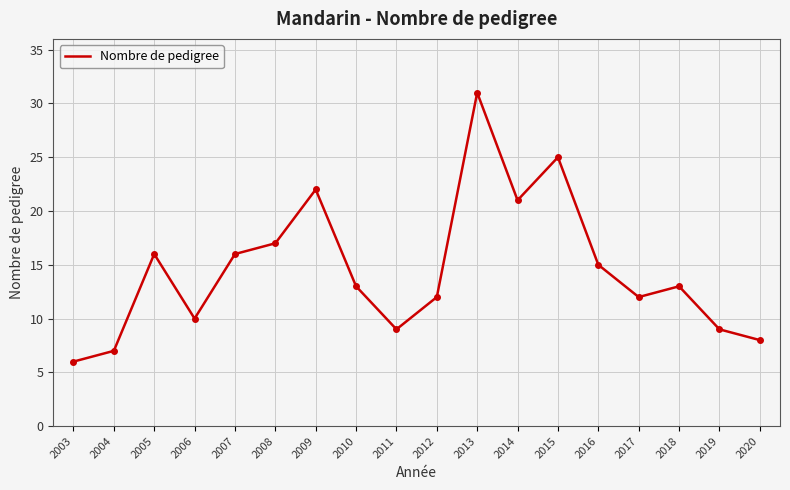

How many series are shown in this chart?

1